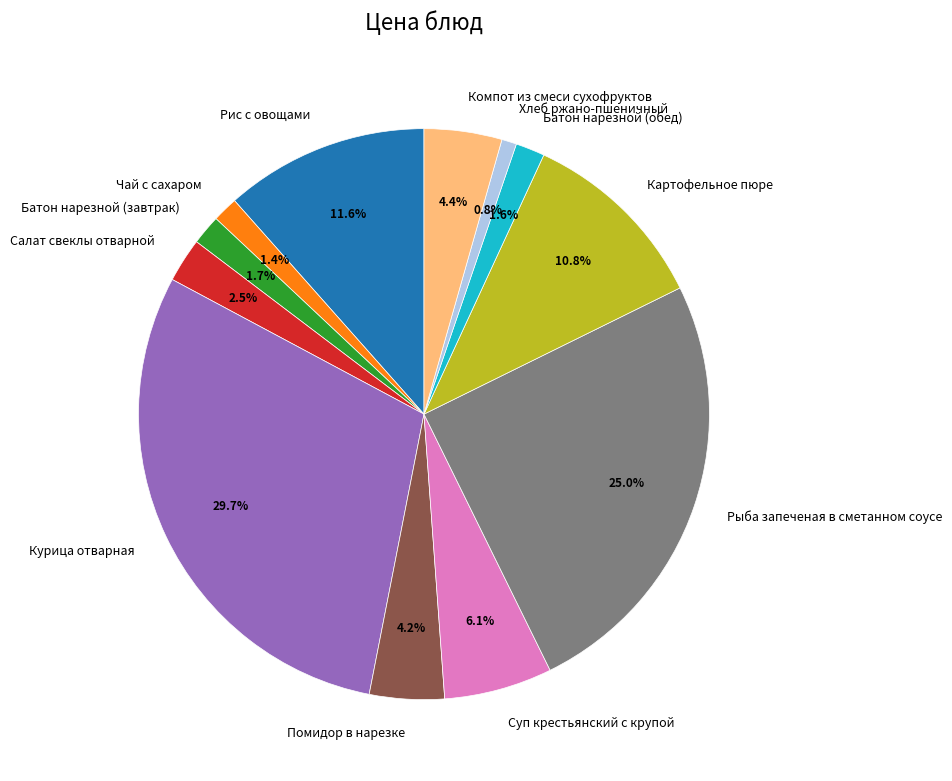

To the nearest percent, what portion does Чай с сахаром represent?

1%